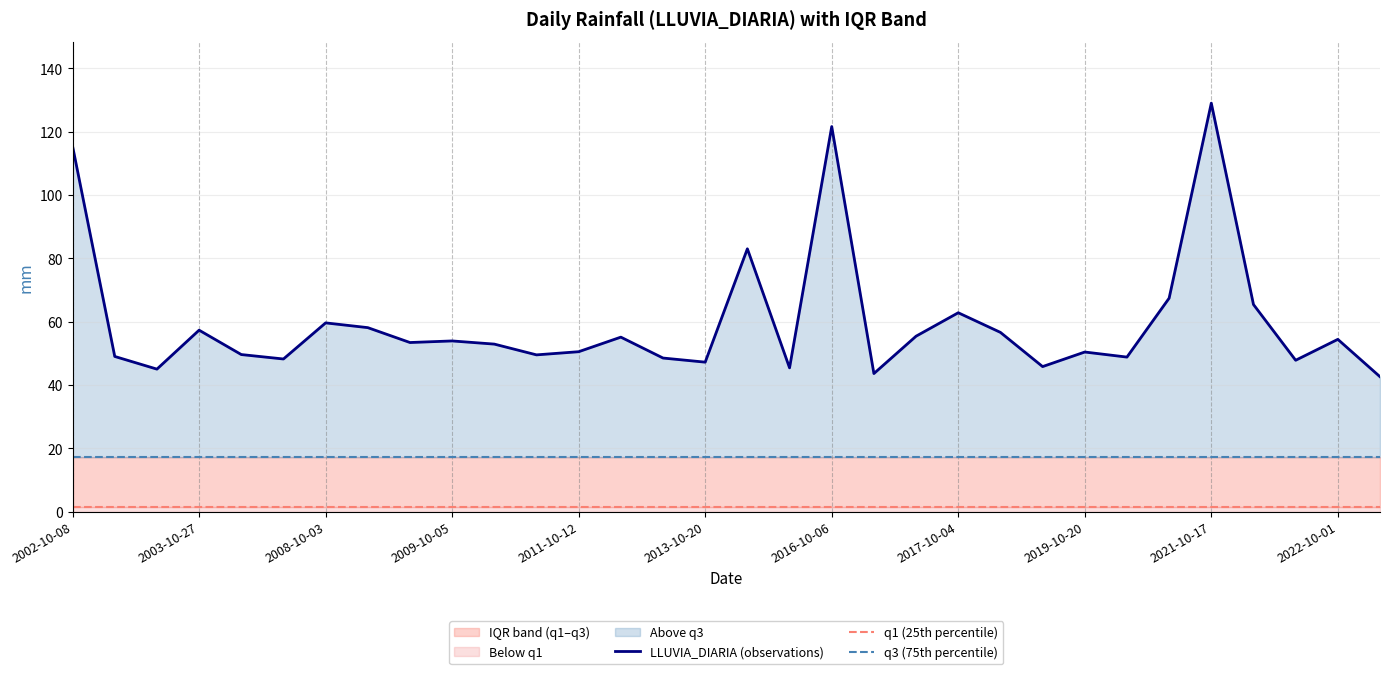

At how many categories does at least one series exceed 55?

13